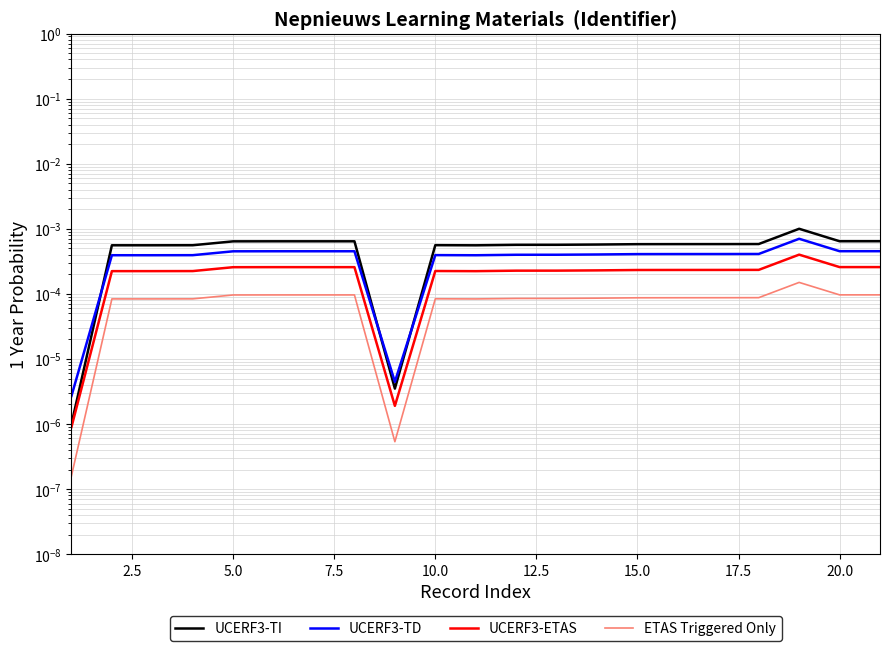

Is it true that UCERF3-TI equals 0.0 at 15.0?

False